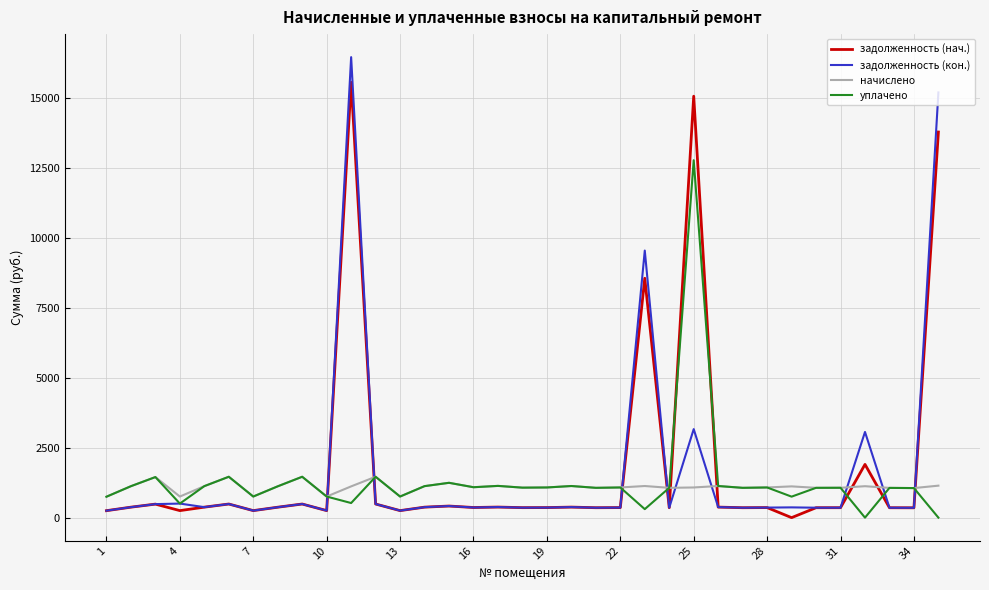

After their last crossing, which series has the higher values: начислено or задолженность (нач.)?

задолженность (нач.)